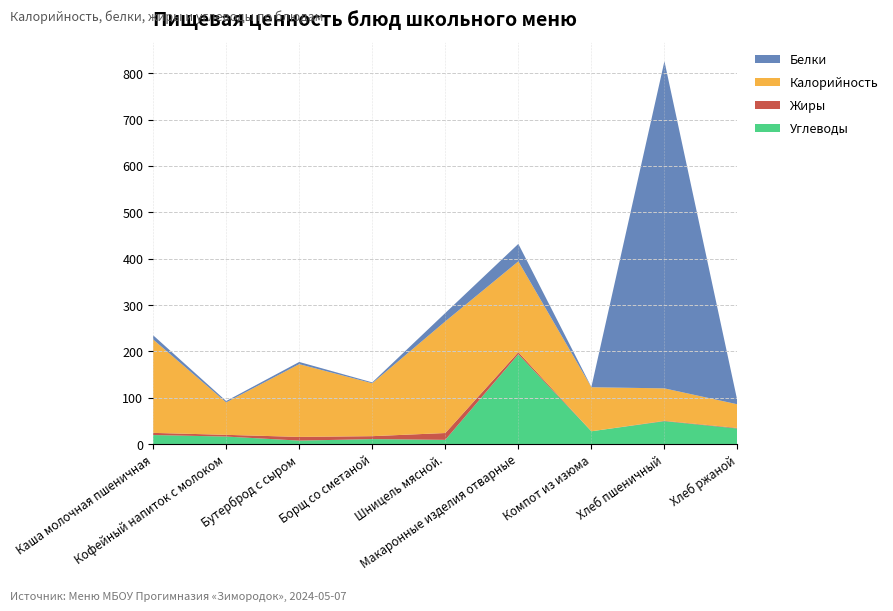

Reading left to right, extract all data points from this chart.

Калорийность: Каша молочная пшеничная=201.5	Кофейный напиток с молоком=70.0	Бутерброд с сыром=157.0	Борщ со сметаной=114.2	Шницель мясной.=240.9	Макаронные изделия отварные=196.0	Компот из изюма=95.1	Хлеб пшеничный=70.0	Хлеб ржаной=51.0
Белки: Каша молочная пшеничная=9.1	Кофейный напиток с молоком=3.0	Бутерброд с сыром=4.7	Борщ со сметаной=1.9	Шницель мясной.=18.1	Макаронные изделия отварные=37.7	Компот из изюма=0.6	Хлеб пшеничный=706.0	Хлеб ржаной=6.6
Жиры: Каша молочная пшеничная=4.7	Кофейный напиток с молоком=3.7	Бутерброд с сыром=8.0	Борщ со сметаной=6.3	Шницель мясной.=14.7	Макаронные изделия отварные=4.5	Компот из изюма=0.0	Хлеб пшеничный=0.8	Хлеб ржаной=1.2
Углеводы: Каша молочная пшеничная=19.3	Кофейный напиток с молоком=16.0	Бутерброд с сыром=7.2	Борщ со сметаной=10.5	Шницель мясной.=8.9	Макаронные изделия отварные=193.6	Компот из изюма=27.4	Хлеб пшеничный=49.2	Хлеб ржаной=33.4